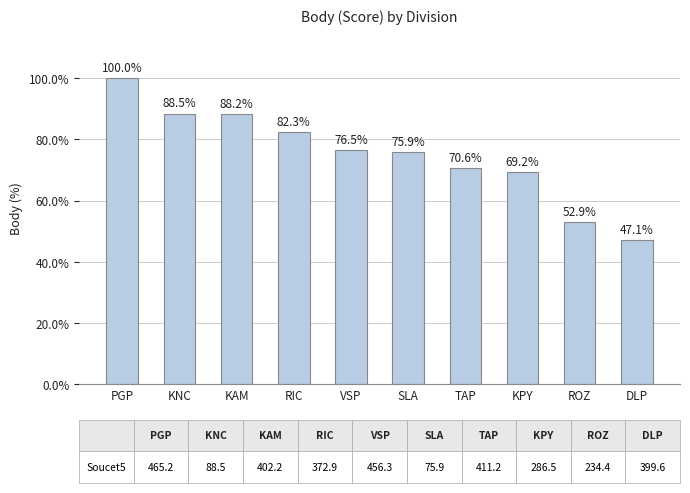

Is it true that the value at KNC is 150.7?

False